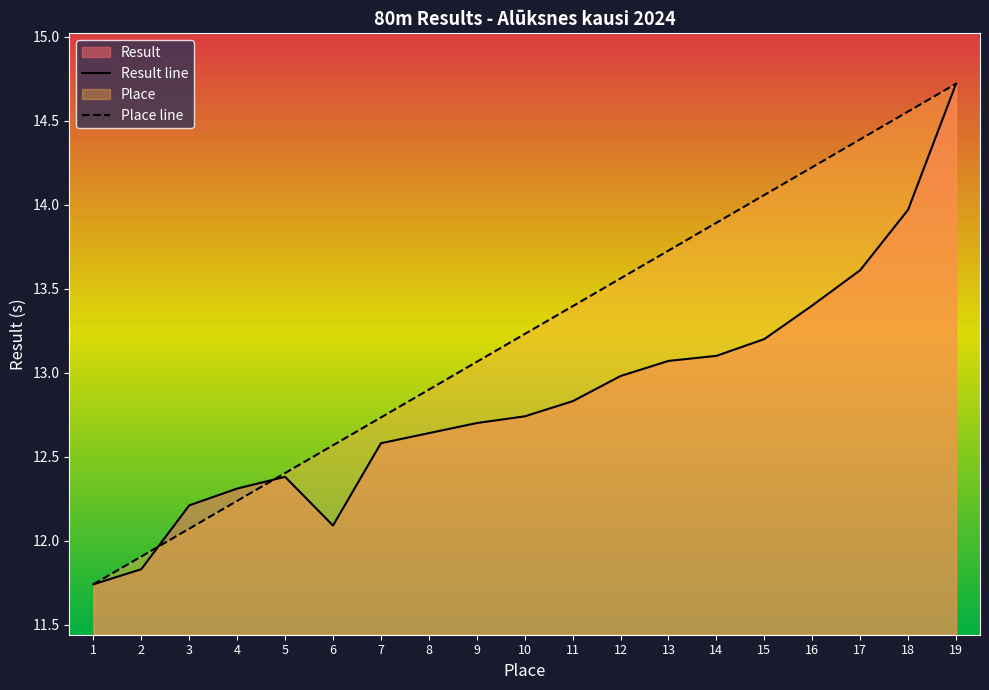

At how many categories does at least one series exceed 12?

17